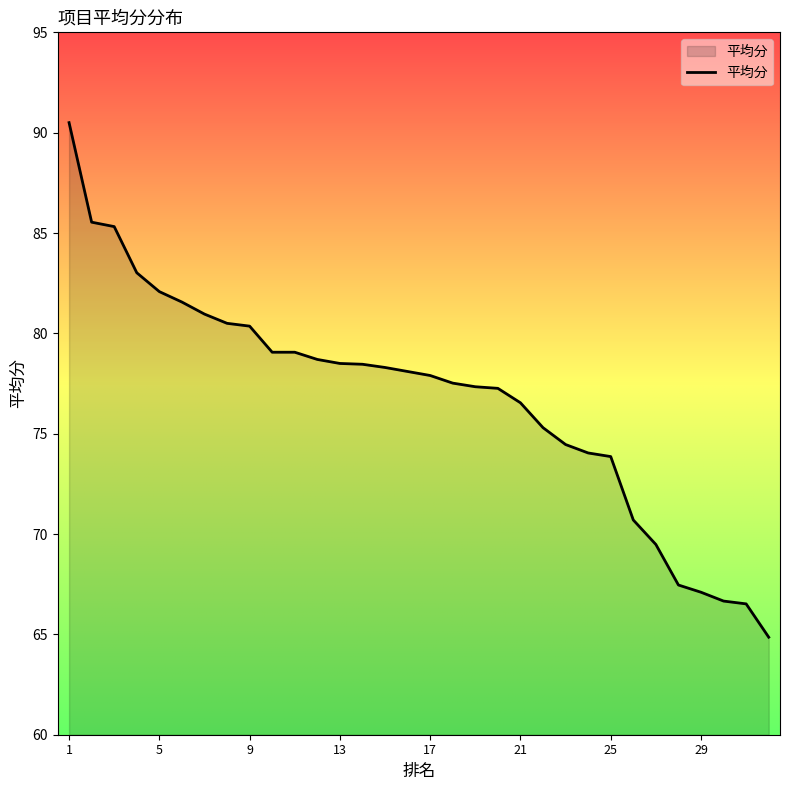

How many lines are shown in the chart?

1